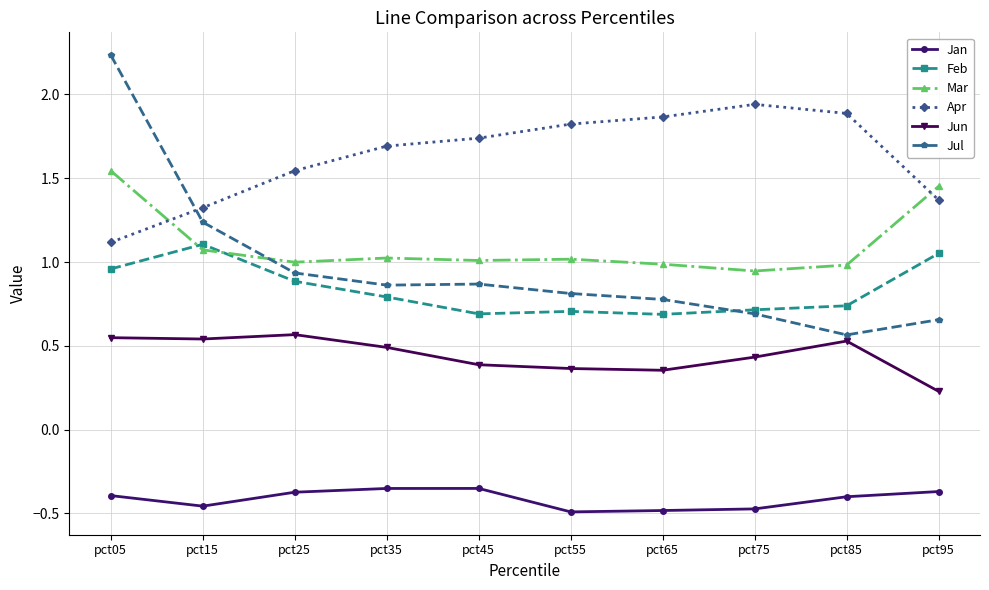

Where is Apr nearest to the value 1?

pct05